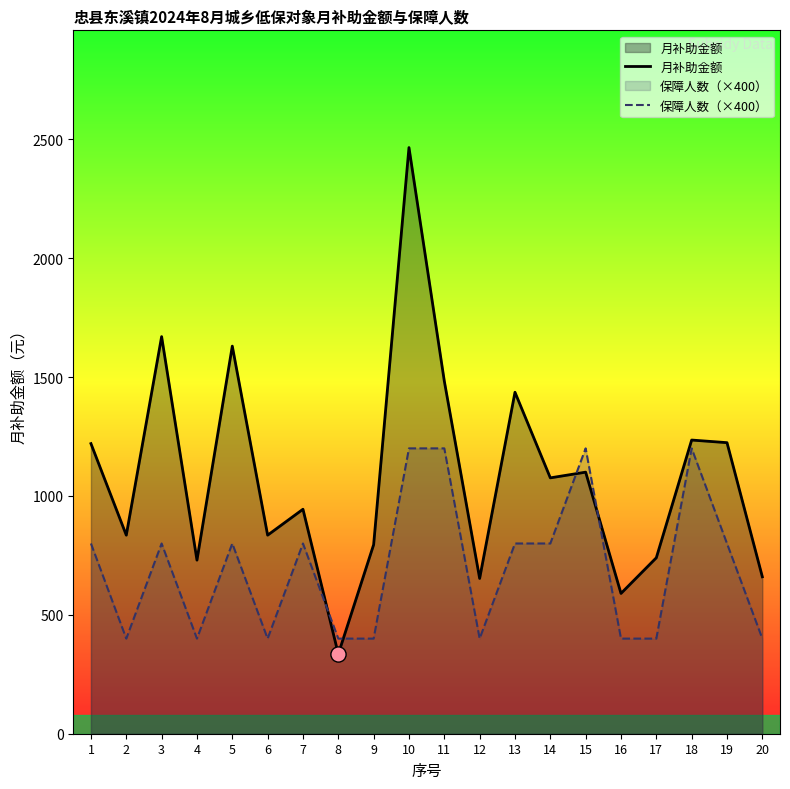

What are all the series names shown in the legend?

月补助金额, 保障人数（×400）